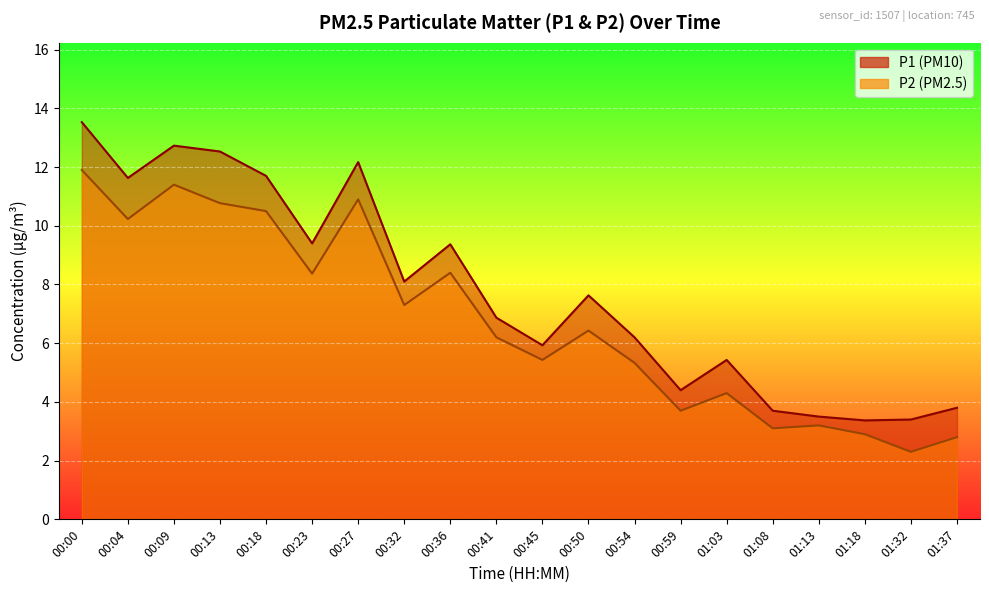

The value of P1 at 01:37 is 3.8. True or false?

True